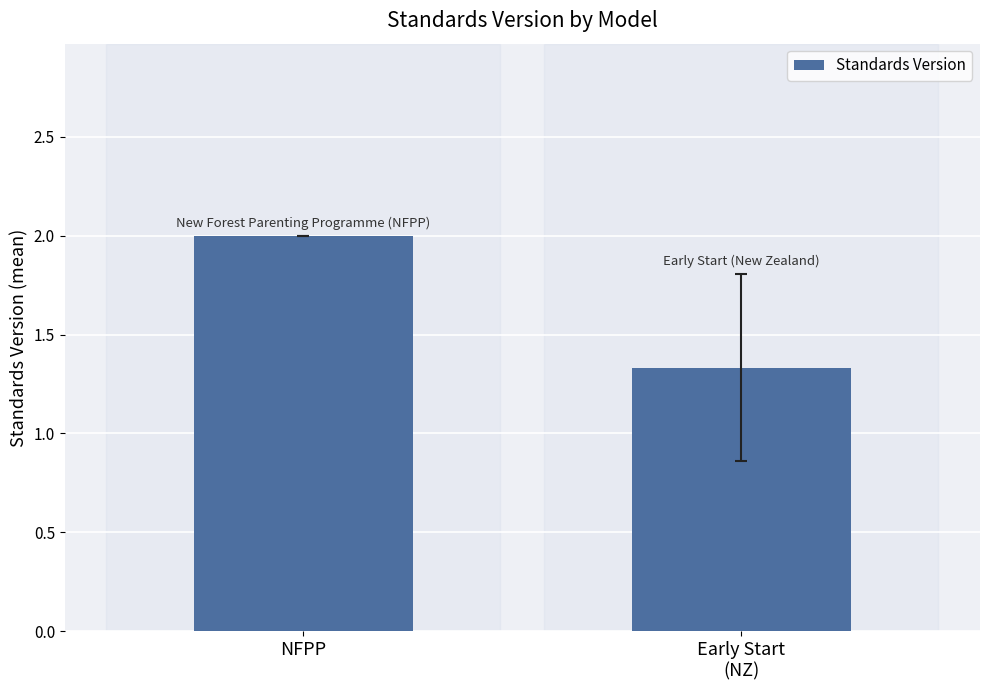

What is the label of the 1st bar from the left?

NFPP